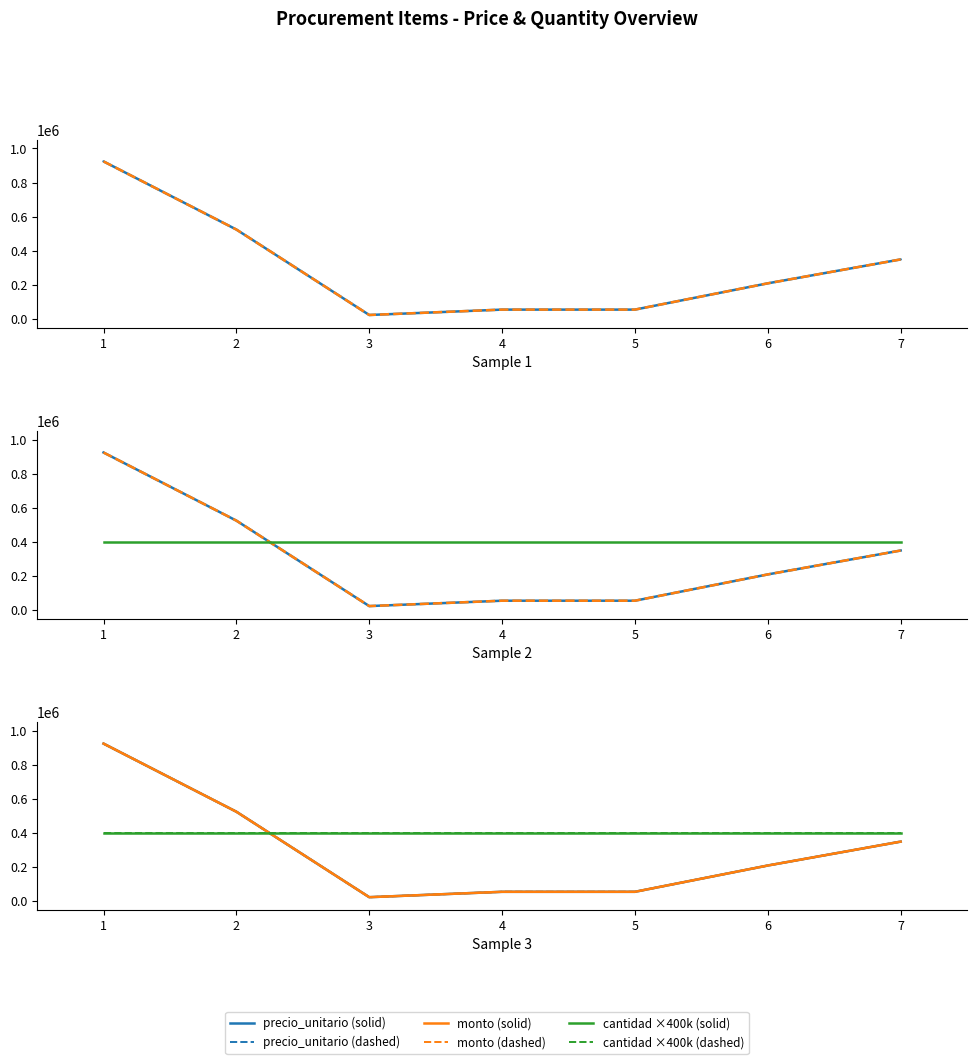

How many data points does each series have?

7